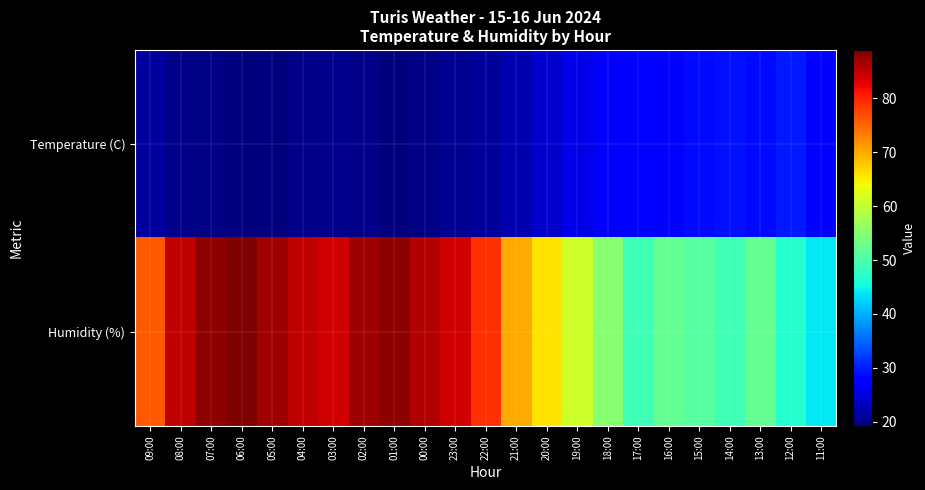

Reading left to right, what are all the values shown in this chart?

Temperature (C): 09:00=21.3	08:00=19.8	07:00=19.5	06:00=19.2	05:00=19.2	04:00=19.9	03:00=20.1	02:00=20.0	01:00=19.4	00:00=19.7	23:00=20.3	22:00=21.0	21:00=22.3	20:00=24.0	19:00=25.6	18:00=26.7	17:00=27.5	16:00=28.1	15:00=28.7	14:00=29.1	13:00=28.7	12:00=29.8	11:00=26.9
Humidity (%): 09:00=76.0	08:00=85.0	07:00=88.0	06:00=89.0	05:00=87.0	04:00=85.0	03:00=84.0	02:00=87.0	01:00=88.0	00:00=86.0	23:00=84.0	22:00=79.0	21:00=70.0	20:00=66.0	19:00=61.0	18:00=55.0	17:00=49.0	16:00=52.0	15:00=51.0	14:00=49.0	13:00=52.0	12:00=47.0	11:00=44.0